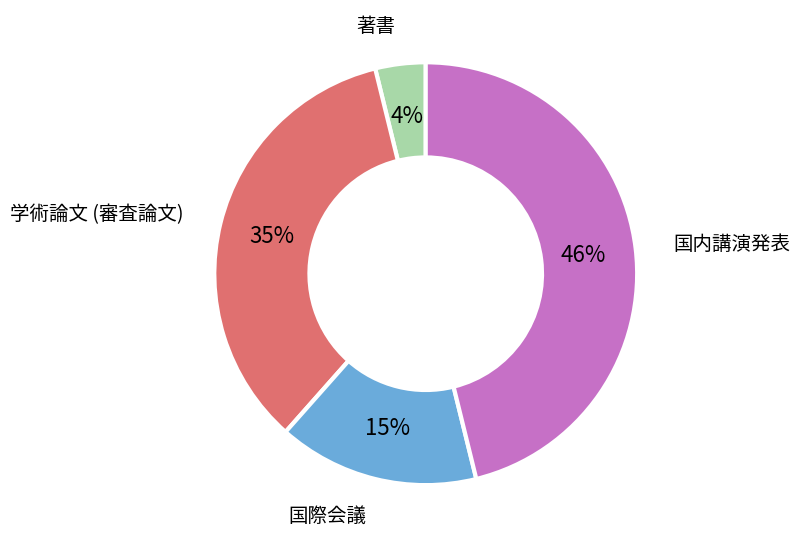

To the nearest percent, what is the difference between the largest and smallest slice percentages?

42%